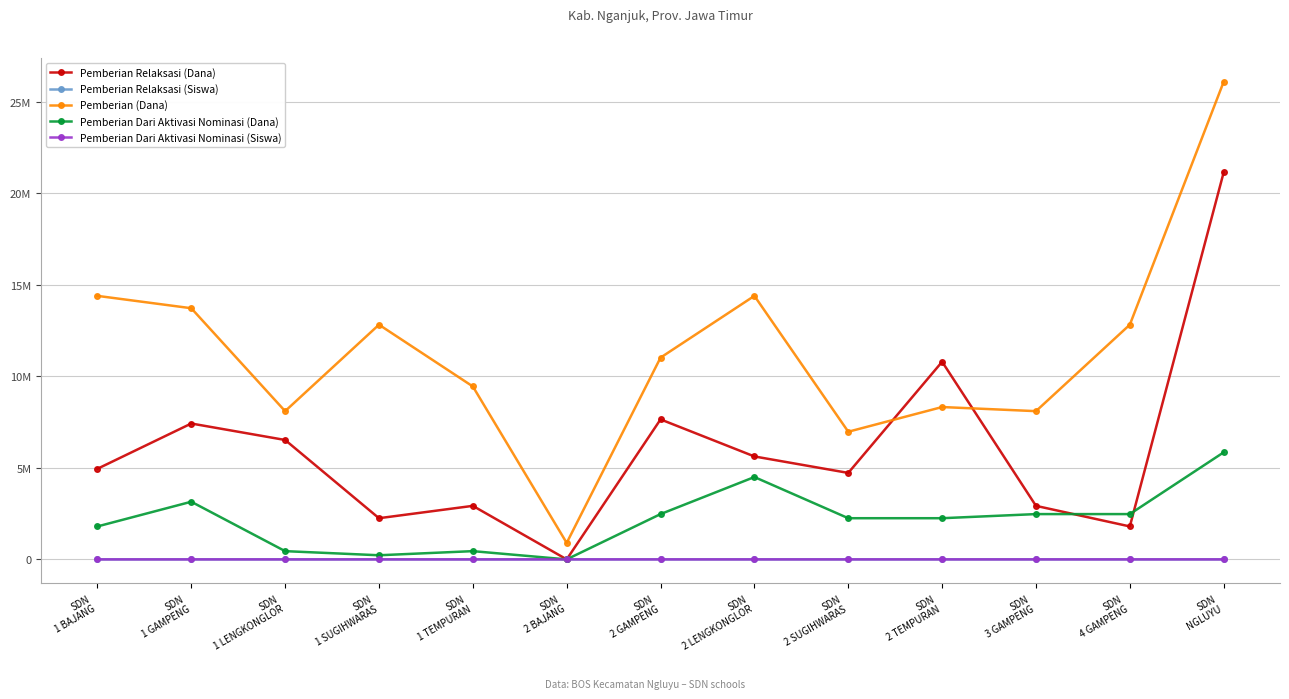

True or false: Pemberian (Dana) has a value of 13532801 at SDN
1 TEMPURAN.

False